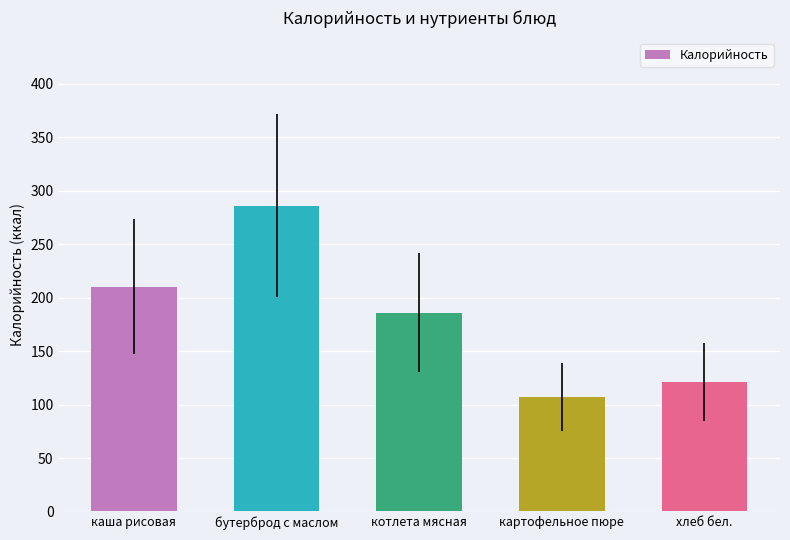

True or false: the data shows 264.7 at котлета мясная.

False